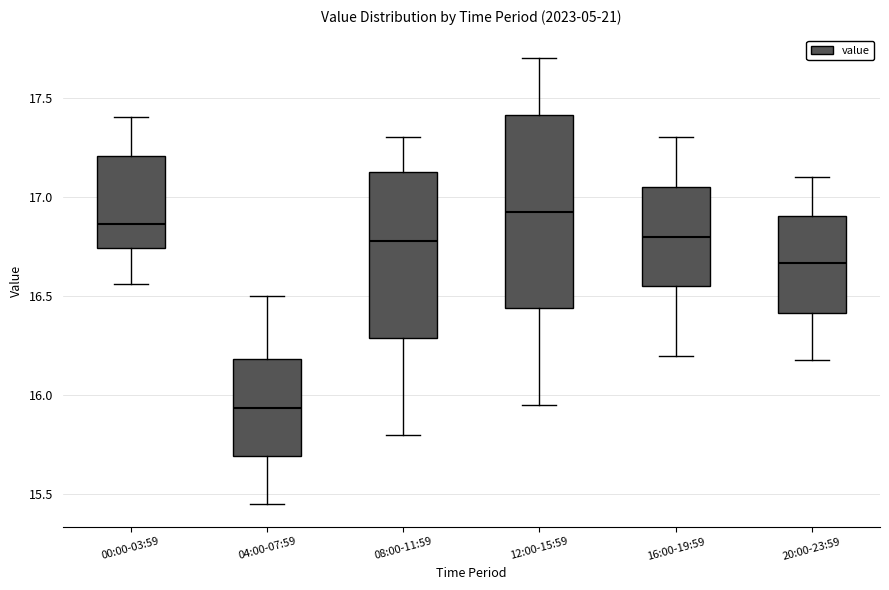

Reading left to right, transcribe this box plot: for each box, give where its median line is, the range the box spans, and where its two whiskers end, as read against the y-axis. The values are not printed on the chart, so give them approximately, as read against the axis.

00:00-03:59: median 16.85, box 16.75 to 17.20, whiskers 16.55 to 17.40
04:00-07:59: median 15.95, box 15.70 to 16.20, whiskers 15.45 to 16.50
08:00-11:59: median 16.80, box 16.30 to 17.15, whiskers 15.80 to 17.30
12:00-15:59: median 16.95, box 16.45 to 17.40, whiskers 15.95 to 17.70
16:00-19:59: median 16.80, box 16.55 to 17.05, whiskers 16.20 to 17.30
20:00-23:59: median 16.65, box 16.40 to 16.90, whiskers 16.20 to 17.10